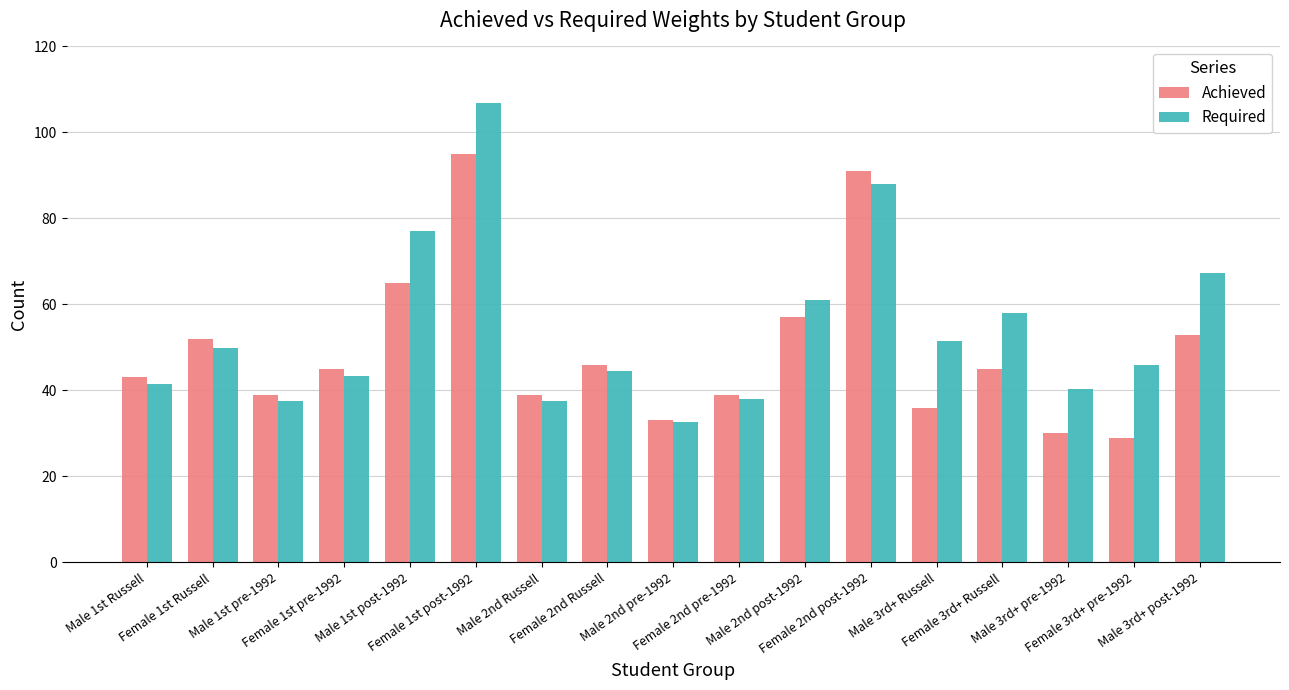

Rank the series by their average value, from highest to lowest.

Required, Achieved